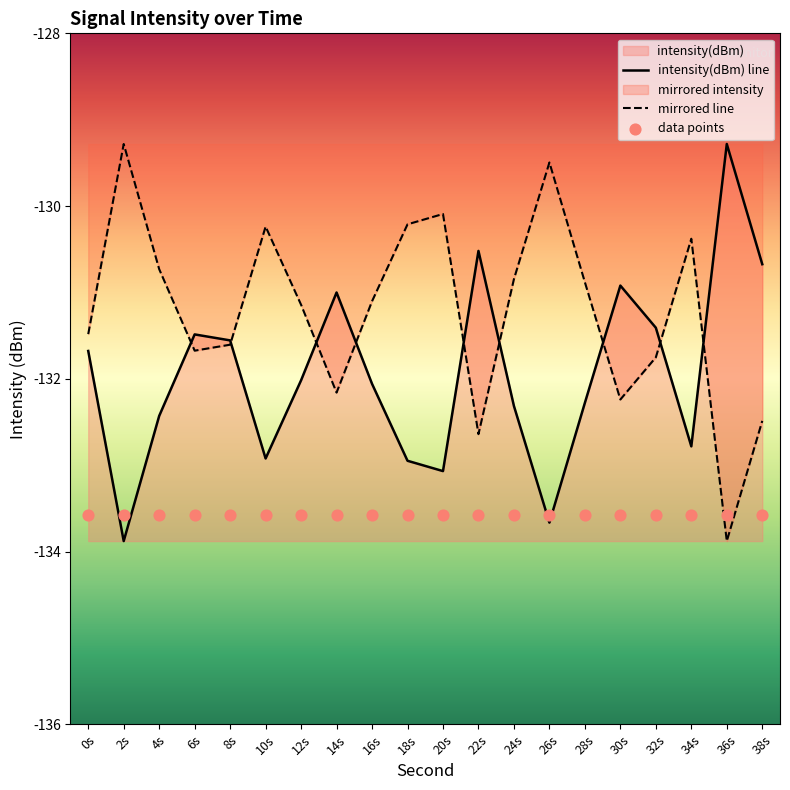

Which series has the largest Y range (max minus min)?

intensity(dBm) line